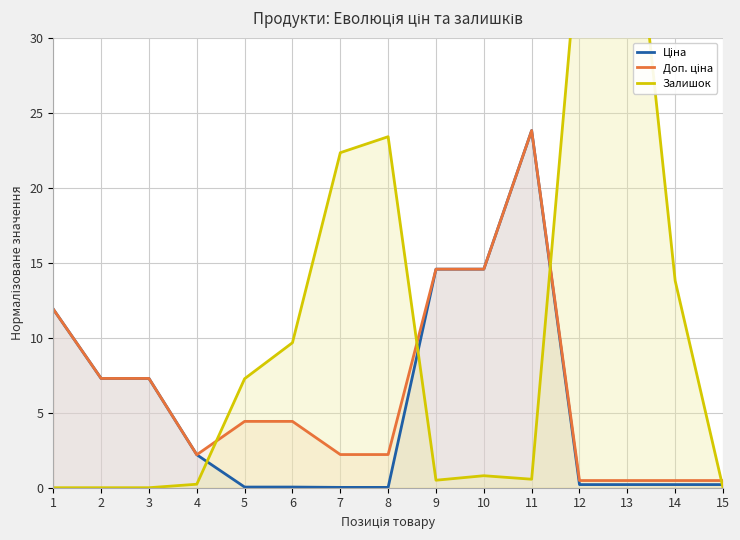

Does the chart display data point markers on the line(s)?

No